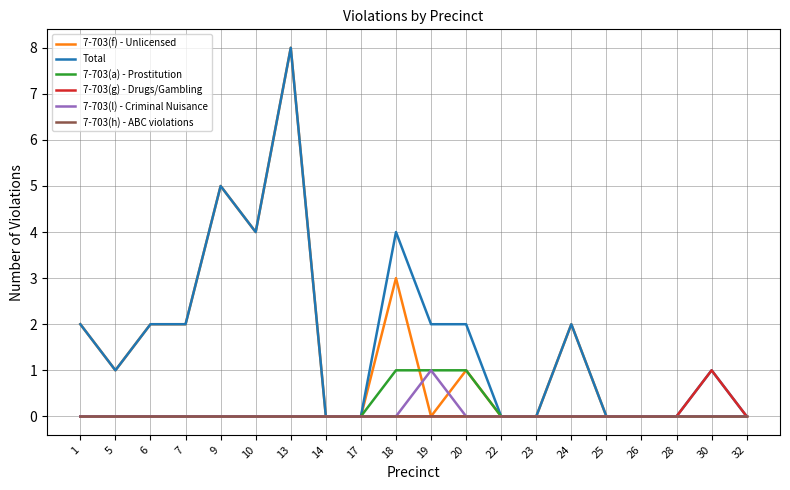

Does the chart have visible grid lines?

Yes